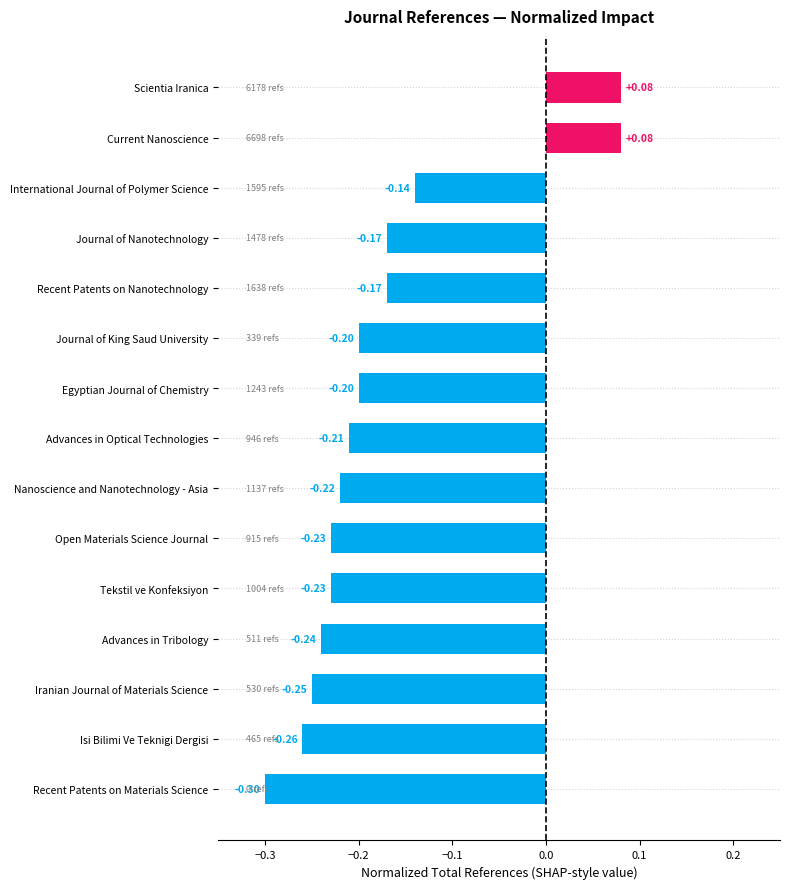

Which label corresponds to the smallest value in the chart?

Recent Patents on Materials Science